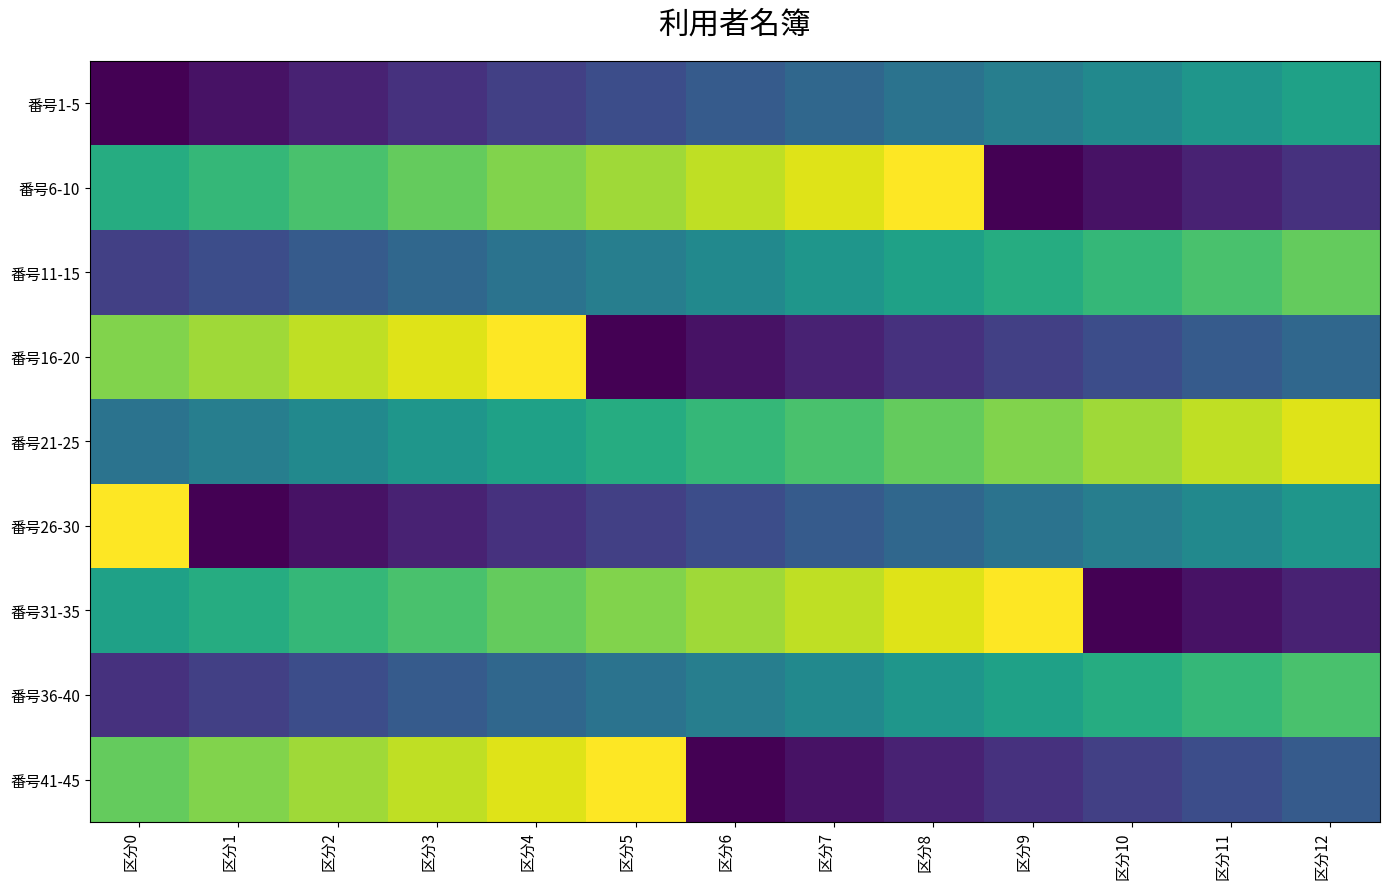

At which category does the chart reach its minimum across all series?

区分0